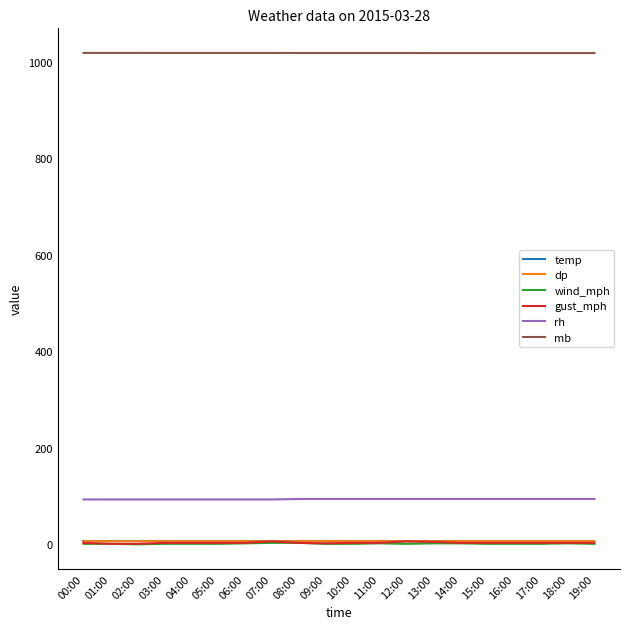

Which series has the largest total across all categories?

mb